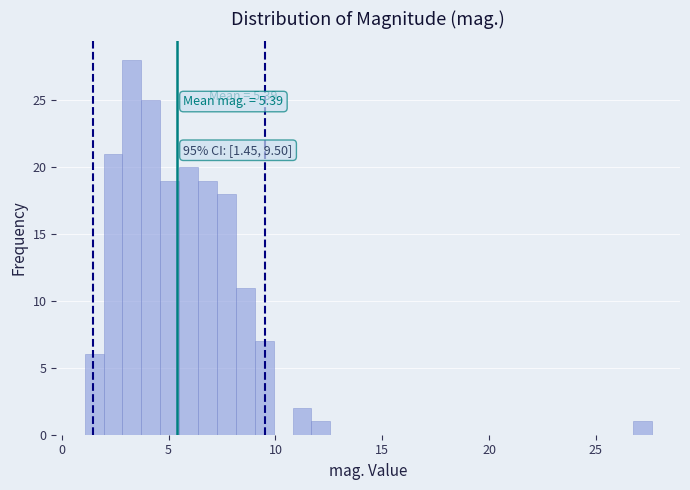

Read against the x-axis, roughly where is the centre of the tallest bar?

3.5